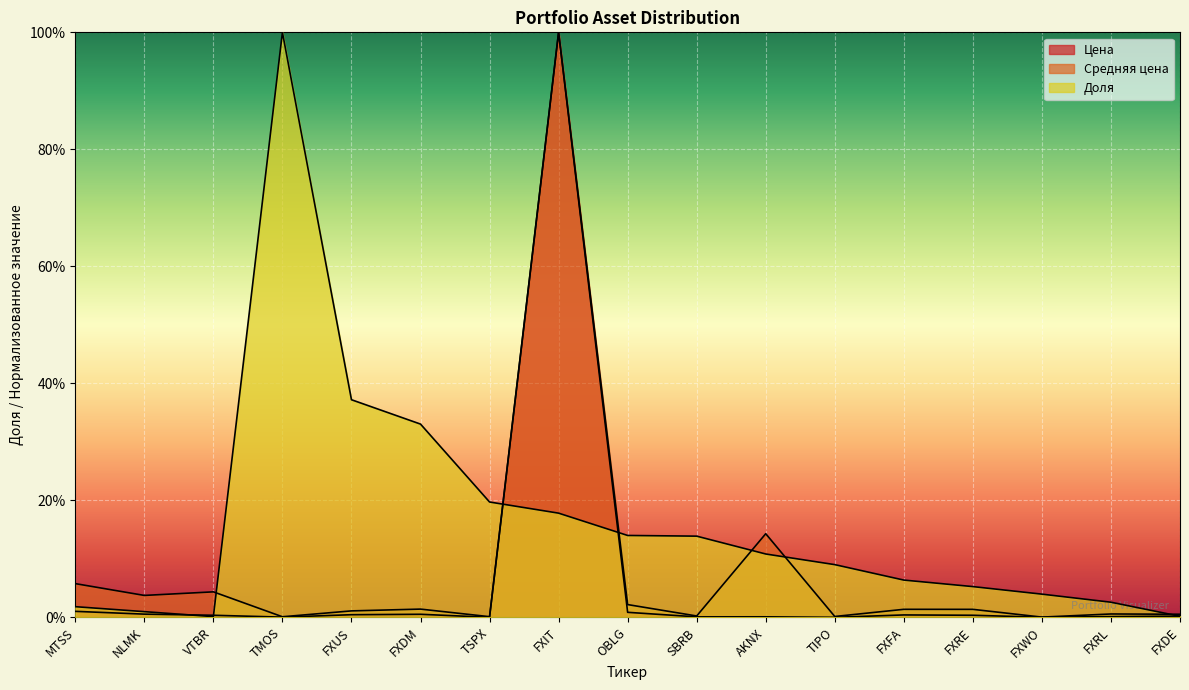

True or false: Средняя цена and Цена cross at least once.

False